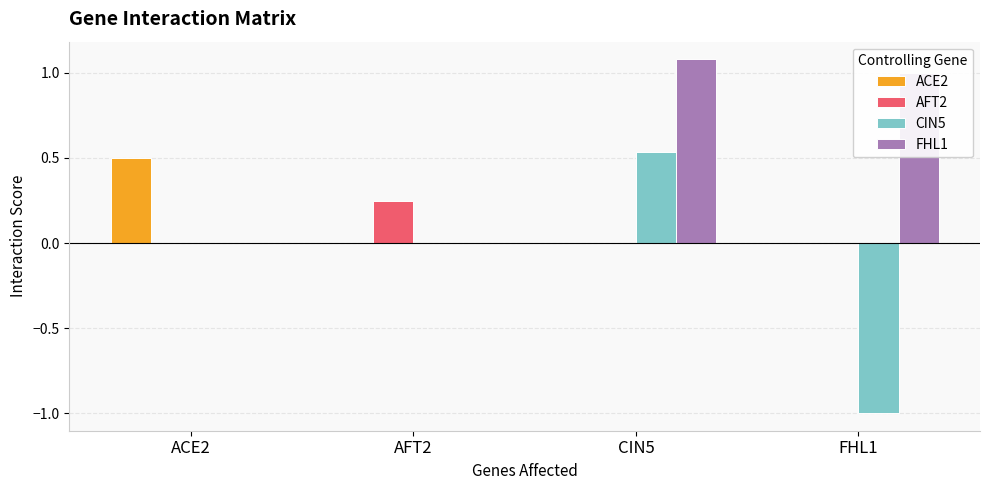

What is the sum of all FHL1 values?

2.1